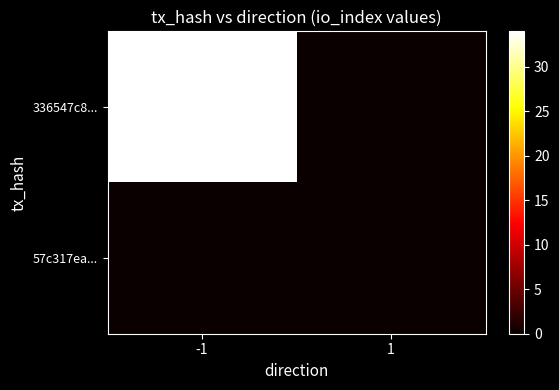

Reading left to right, list all the values displayed in this chart.

336547c8...: -1=34	1=0
57c317ea...: -1=0	1=0